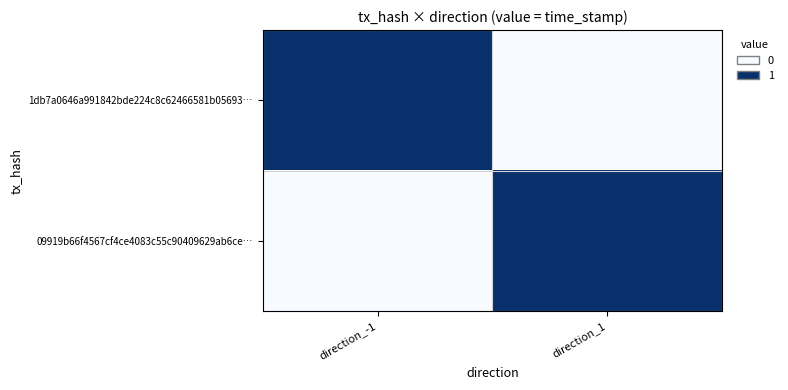

At how many categories does at least one series exceed 0?

2